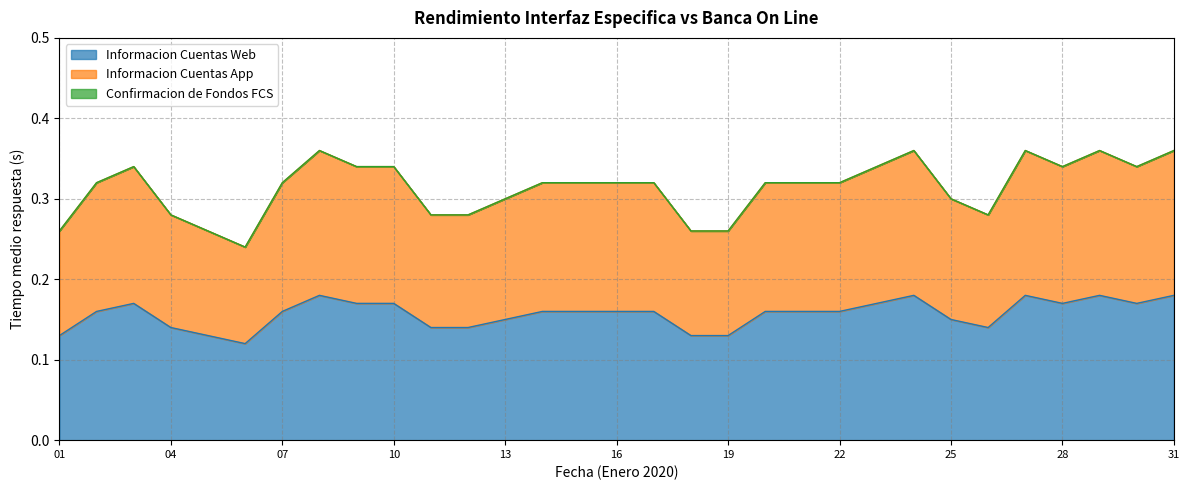

Where is Informacion Cuentas App nearest to the value 0?

06